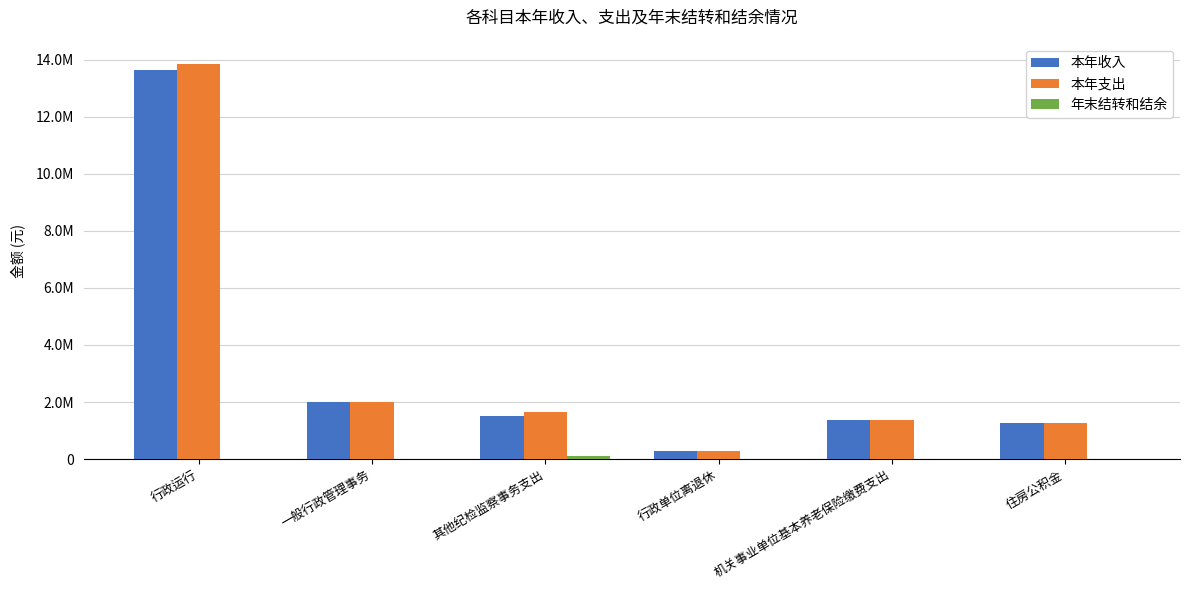

What position from the right is 行政单位离退休?

3